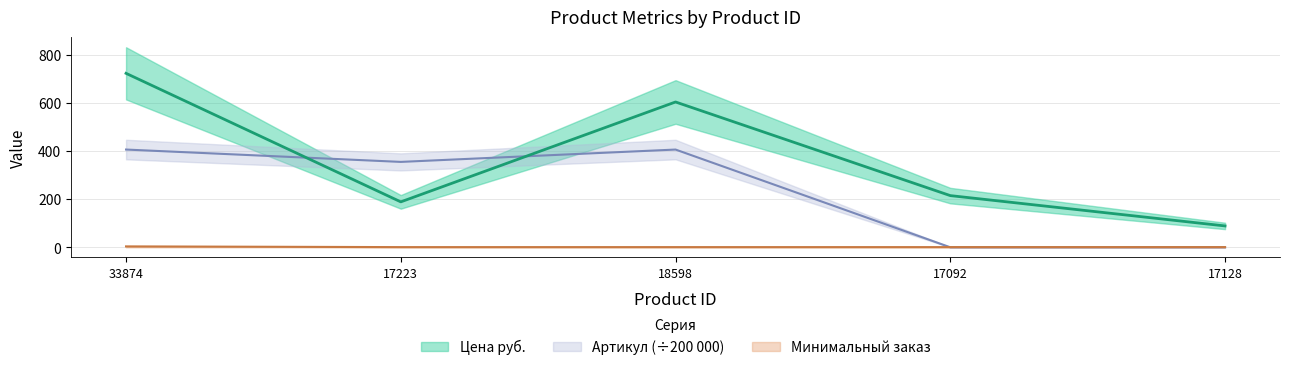

The Артикул series shows 406.3 at 18598. True or false?

True